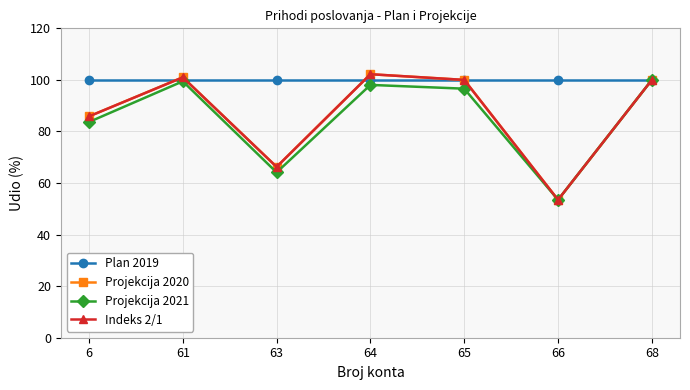

At which label is Indeks 2/1 closest to 77?

6